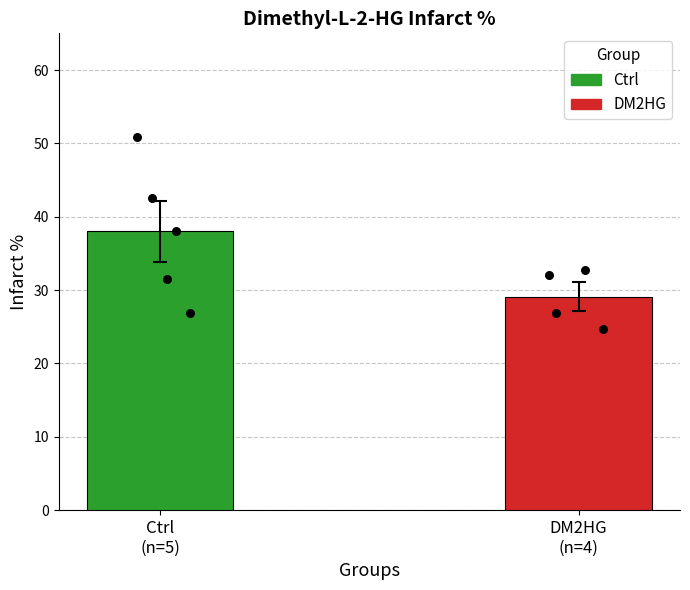

Approximately how many times larger is the value at Ctrl 2 compared to Ctrl 5?

0.5